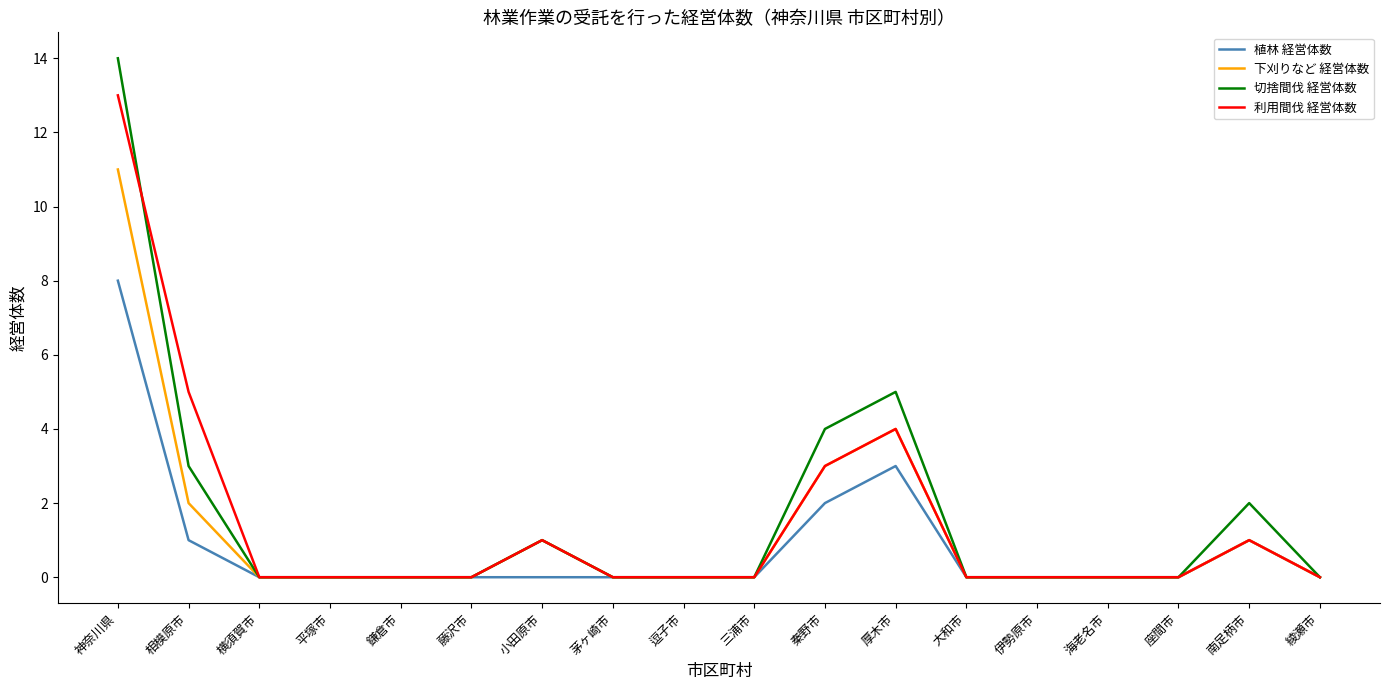

The value of 利用間伐 経営体数 at 横須賀市 is -9. True or false?

False